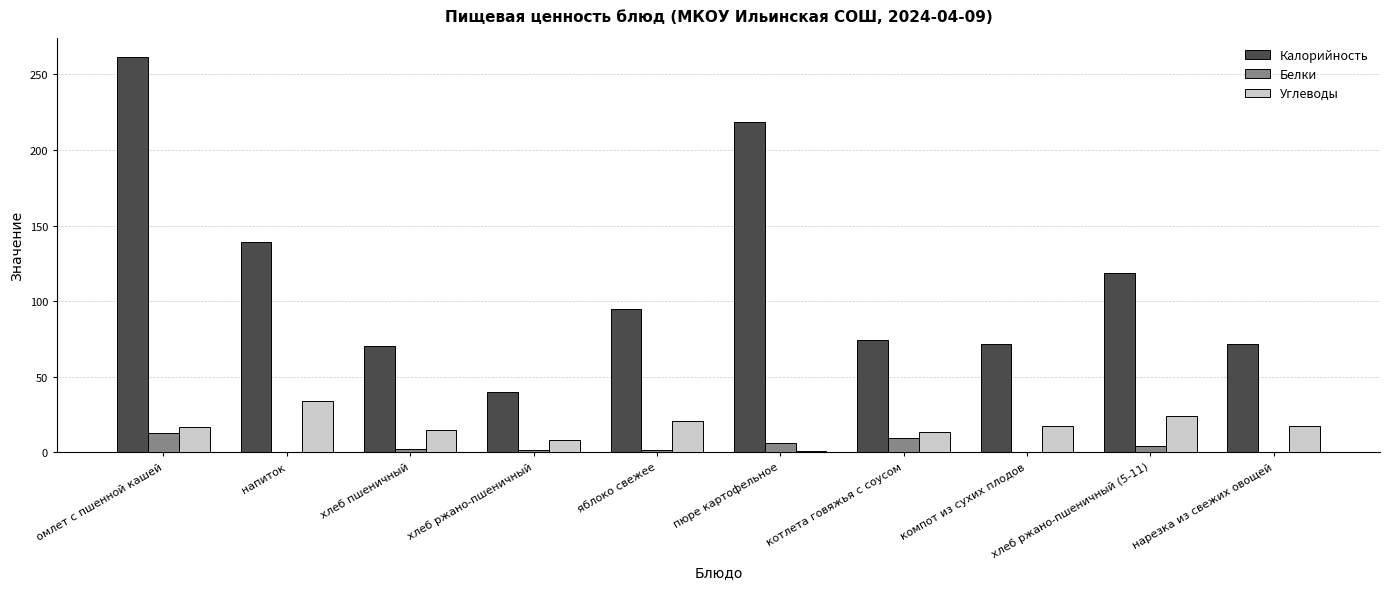

Between пюре картофельное and нарезка из свежих овощей, which series saw the biggest shift?

Калорийность